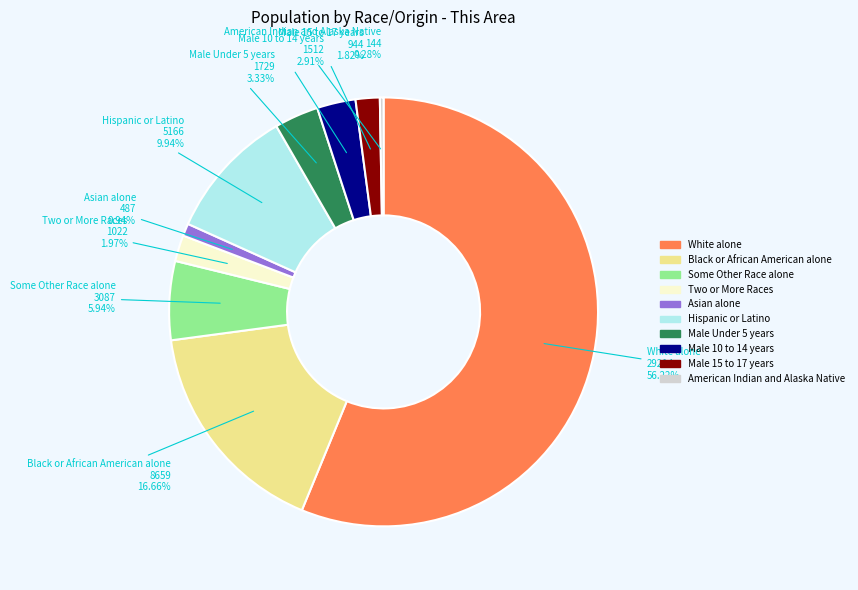

Is there any slice that represents more than half of the pie?

Yes